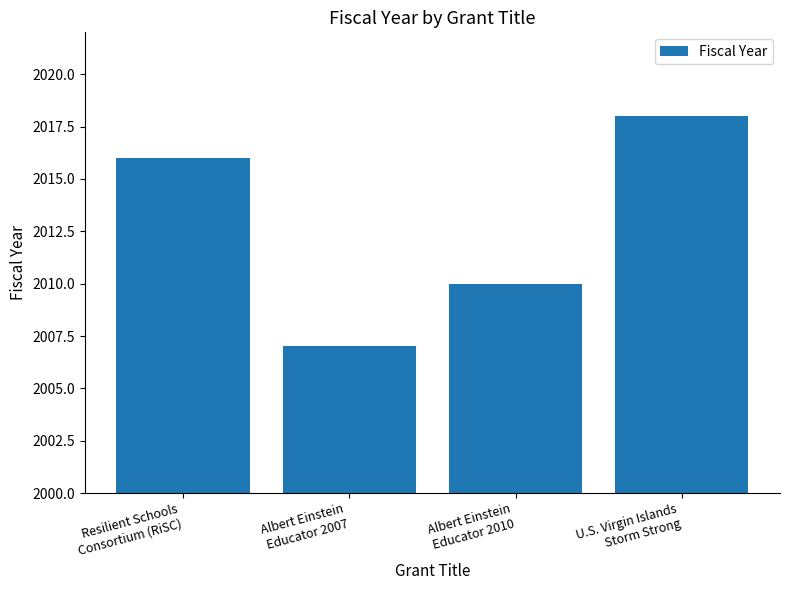

Reading right to left, transcribe all the data shown in this chart.

2018	2010	2007	2016